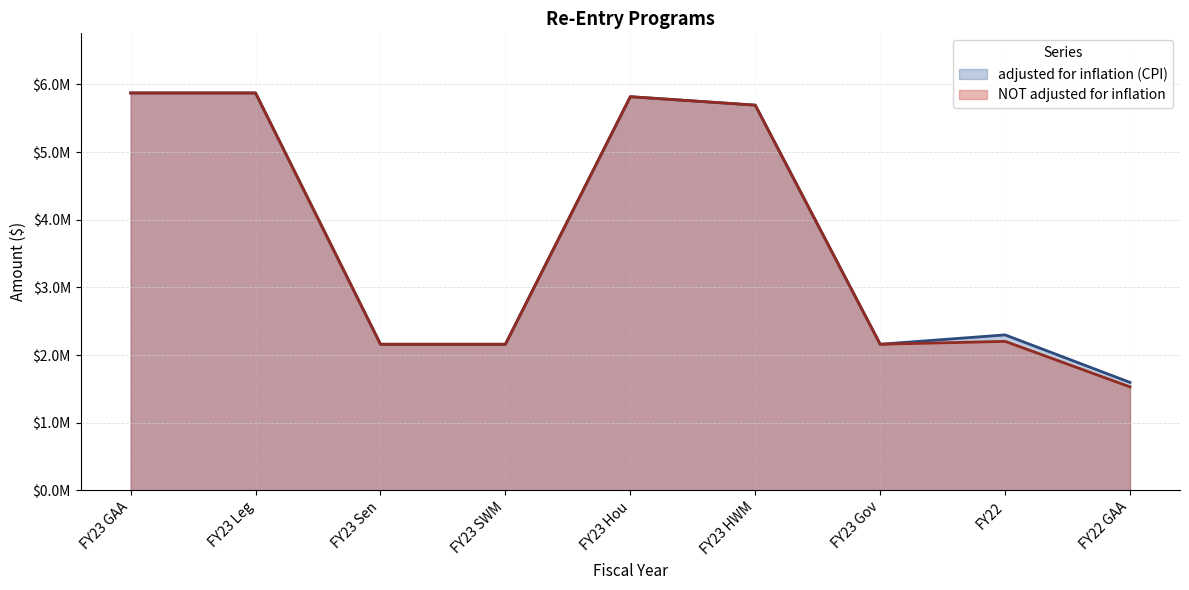

What is the greatest value displayed?

5872757